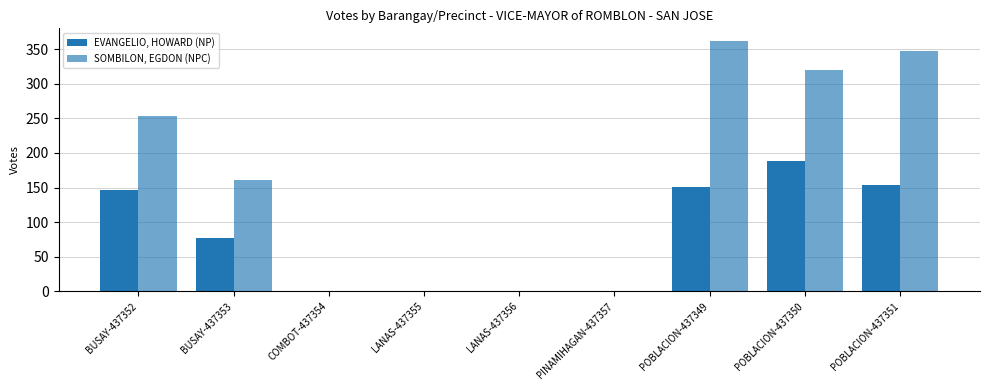

What is the difference between the EVANGELIO, HOWARD (NP) values at BUSAY-437353 and PINAMIHAGAN-437357?

77